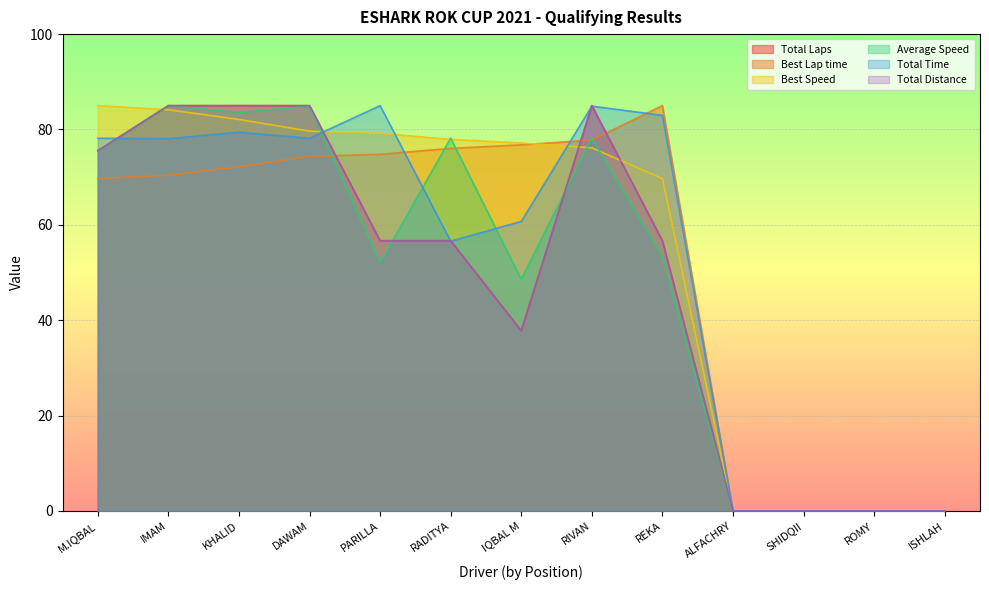

Is the value of Total Laps at ISHLAH greater than the value of Total Time at ALFACHRY?

No